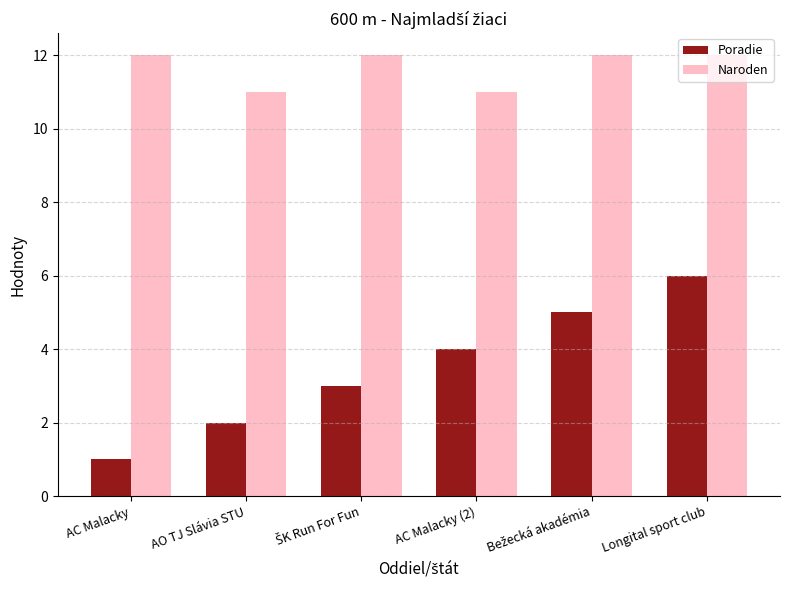

What value does the Poradie series have at AC Malacky?

1